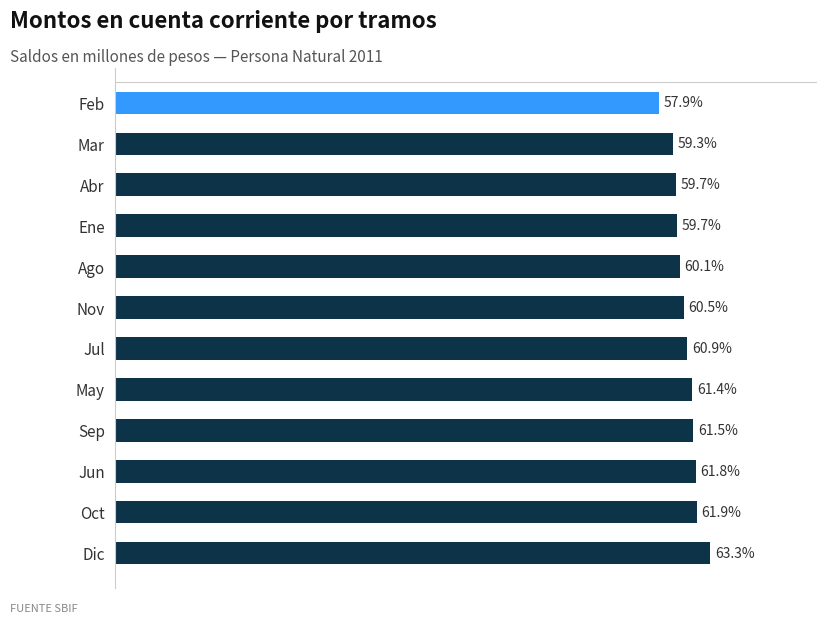

Which category has the highest value across all series?

Dic